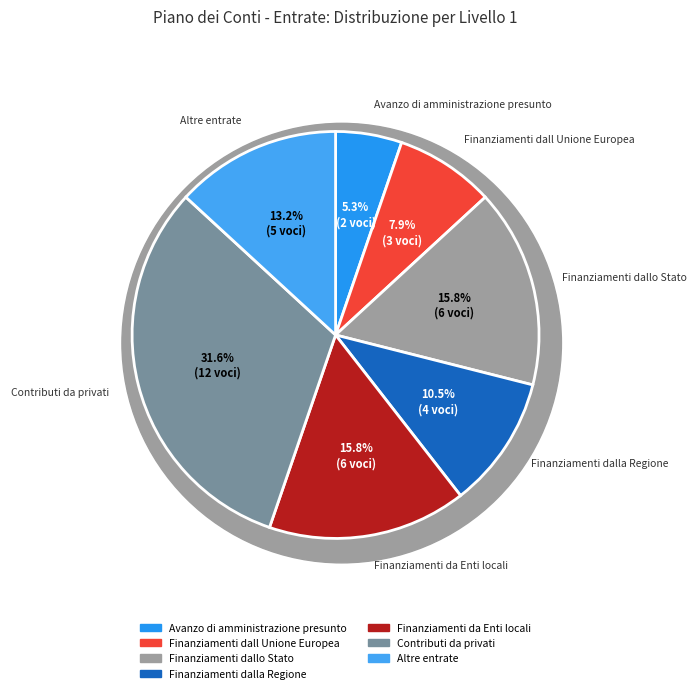

Is it true that Altre entrate is 13% of the pie?

True